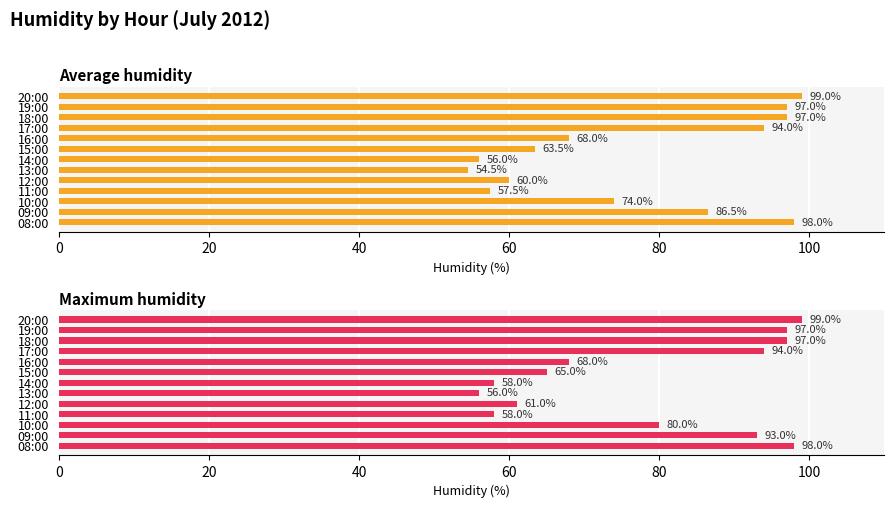

Rank the series by their maximum value, from highest to lowest.

Average humidity, Maximum humidity